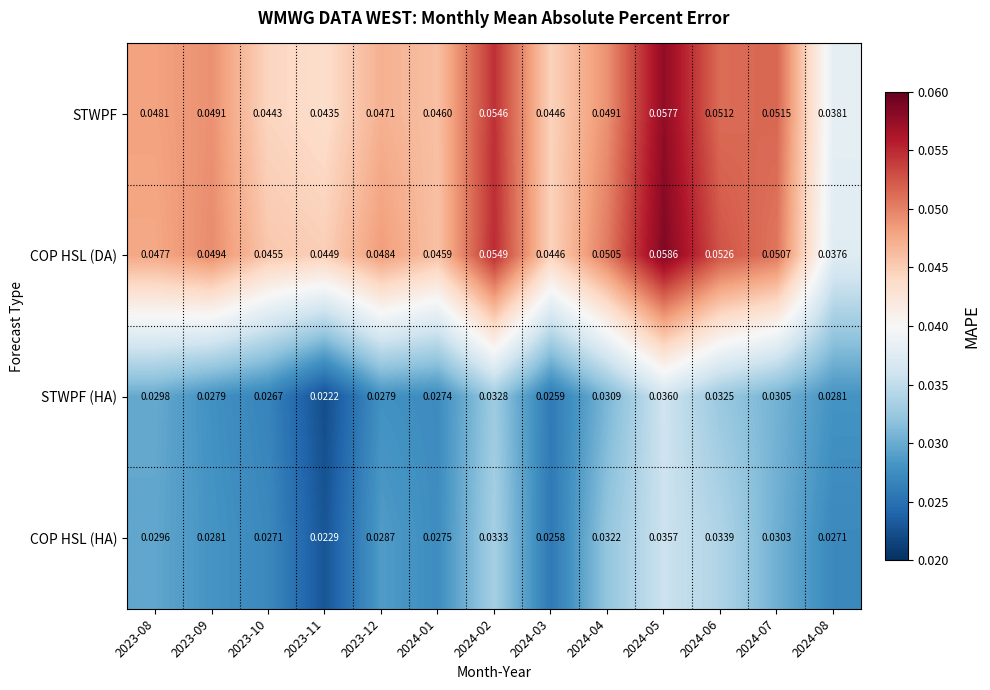

Is the value of COP HSL (DA) at 2023-11 greater than the value of STWPF at 2024-06?

No